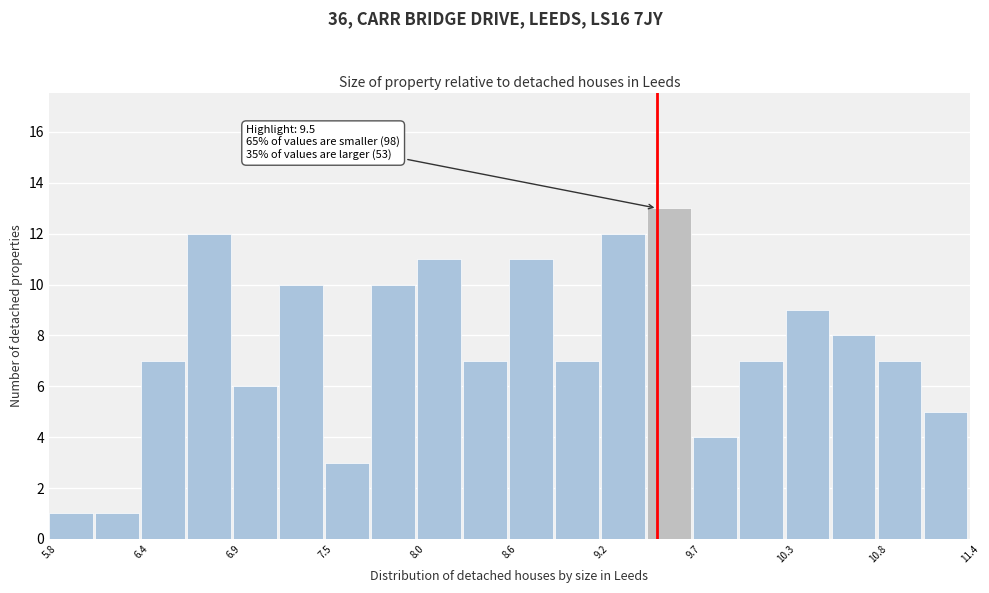

Read against the x-axis, roughly where is the centre of the tallest bar?

9.6